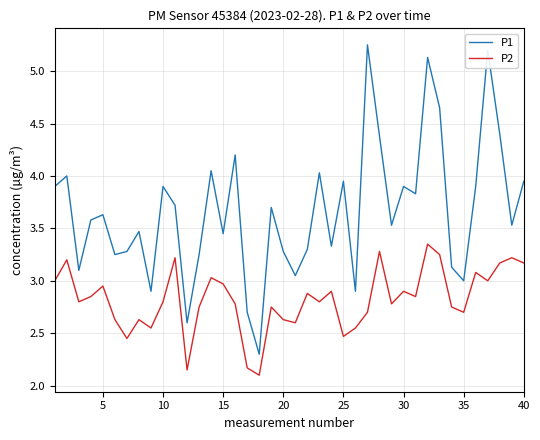

Which series has the largest total across all categories?

P1